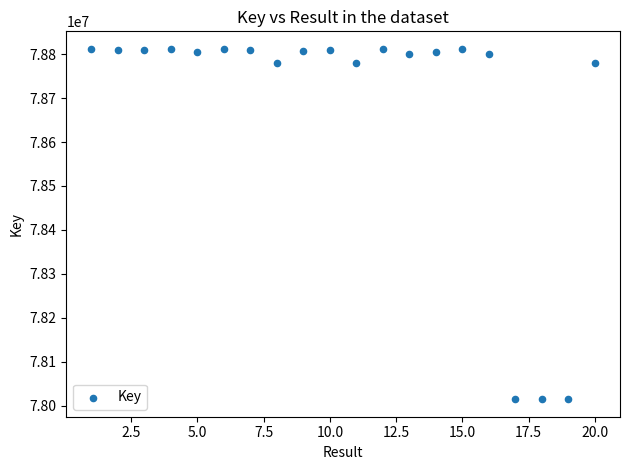

What is the range of Y values (max minus min)?

797375